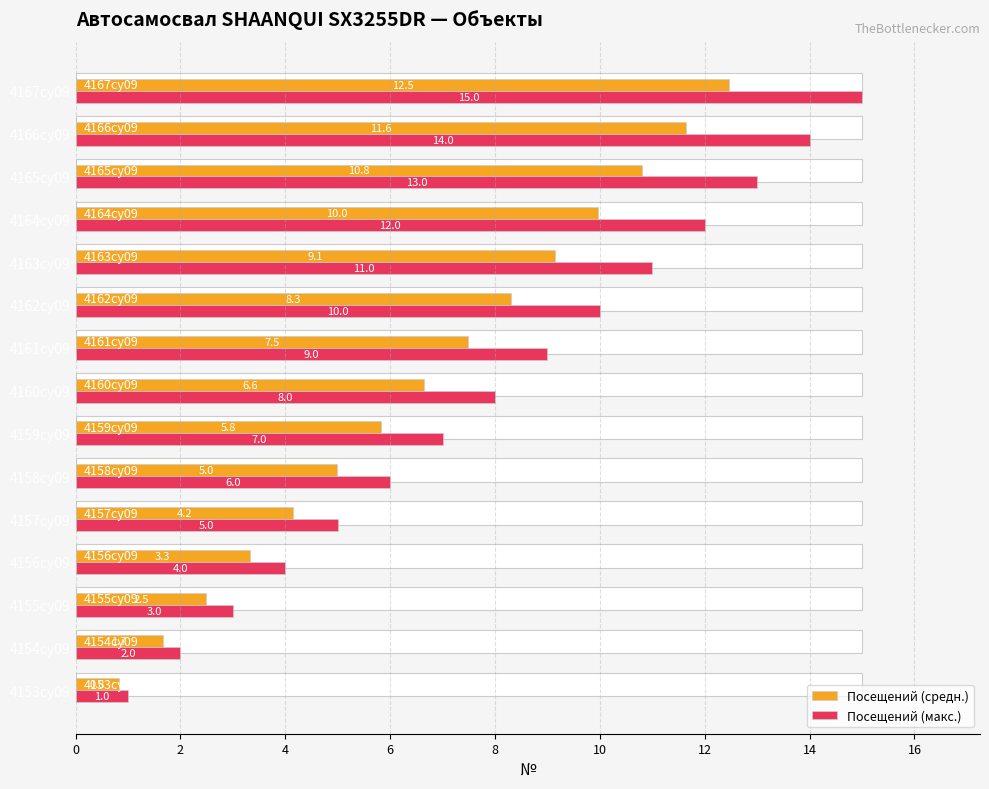

Rank the series by their average value, from highest to lowest.

Посещений (макс.), Посещений (средн.)